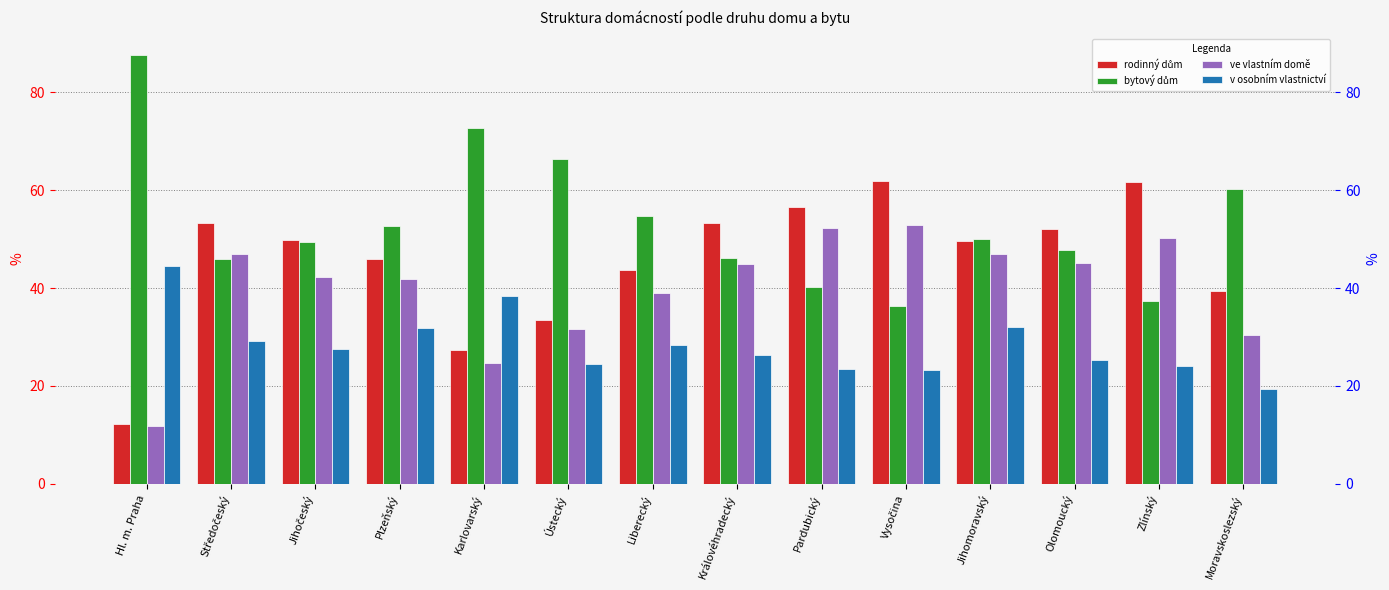

Is the value of v osobním vlastnictví at Olomoucký greater than the value of ve vlastním domě at Pardubický?

No